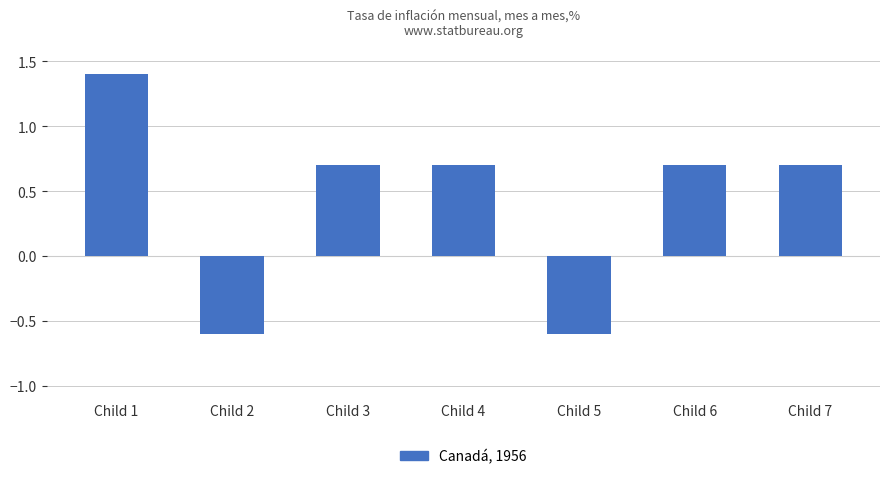

The chart shows a value of 1.1 at Child 7. True or false?

False